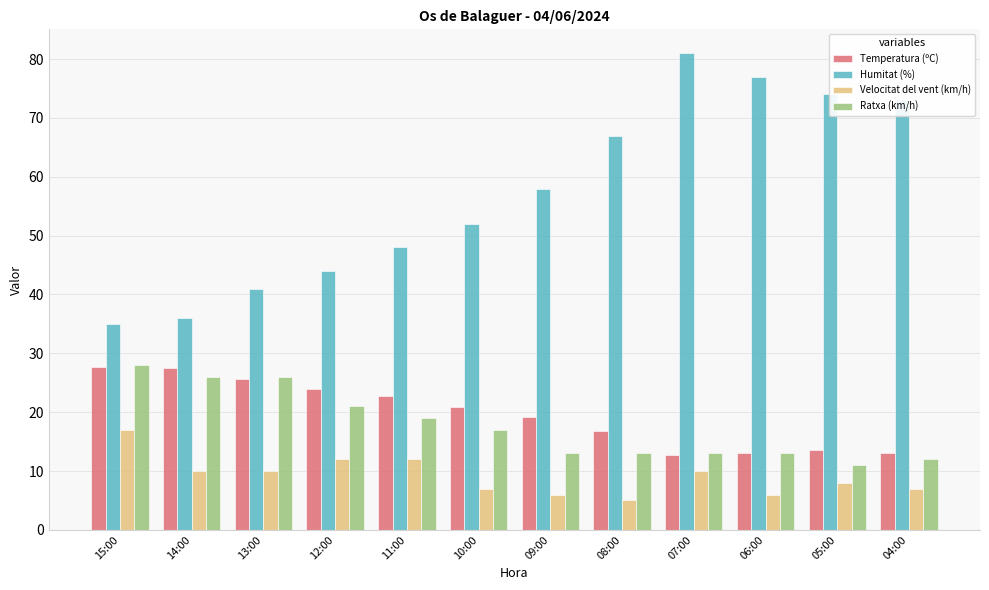

What is the sum of all Velocitat del vent (km/h) values?

110.0